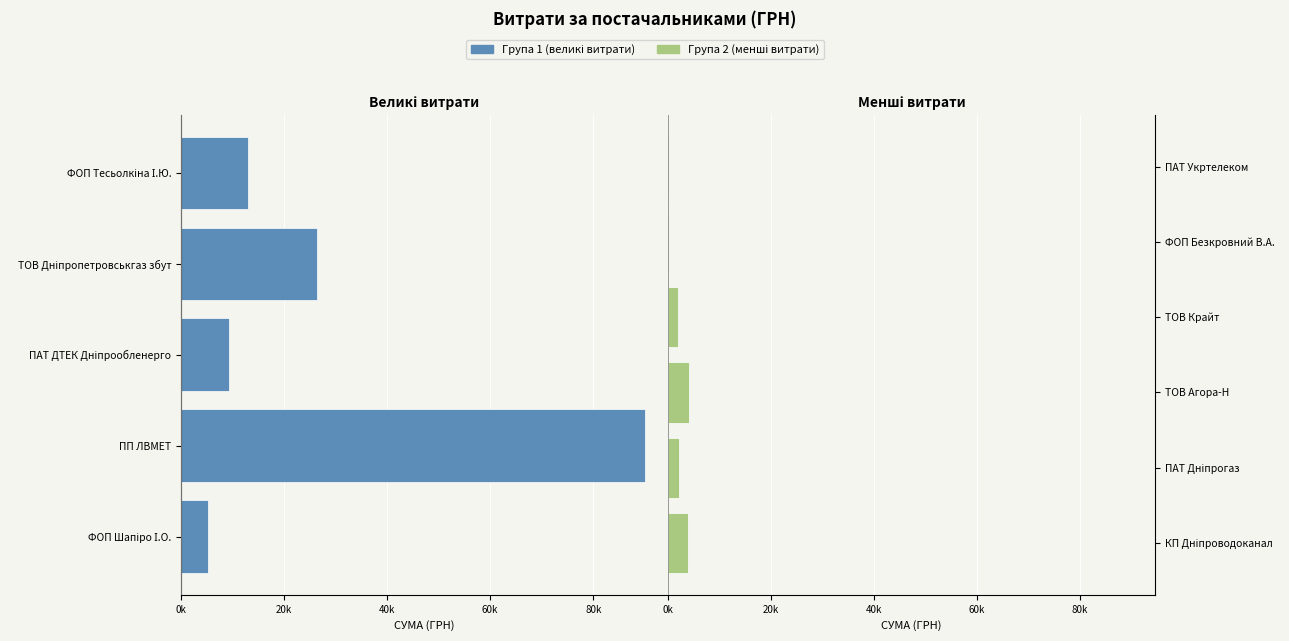

Does the chart contain any negative values?

No